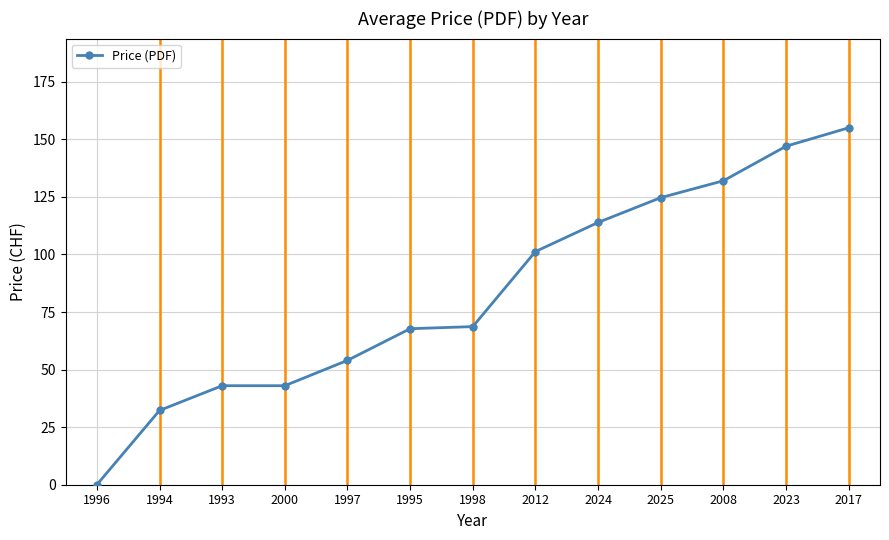

Which label corresponds to the smallest value in the chart?

1996